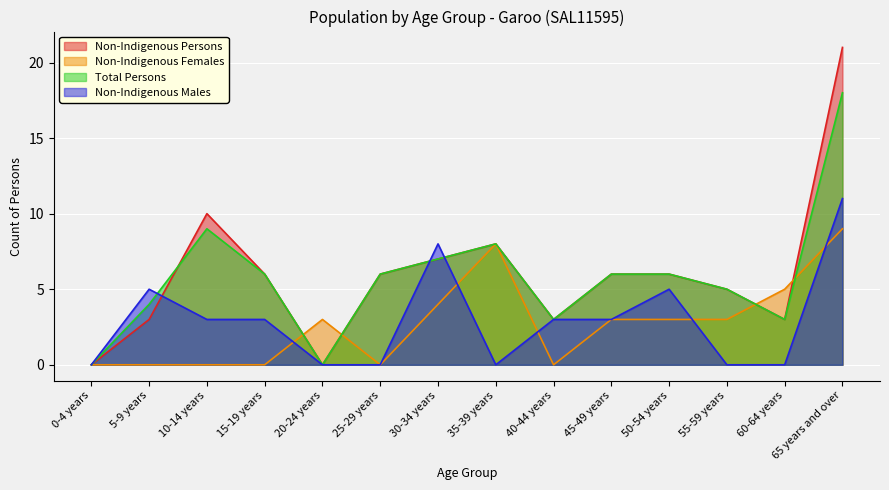

Reading left to right, what are all the values shown in this chart?

Non-Indigenous Persons: 0-4 years=0	5-9 years=3	10-14 years=10	15-19 years=6	20-24 years=0	25-29 years=6	30-34 years=7	35-39 years=8	40-44 years=3	45-49 years=6	50-54 years=6	55-59 years=5	60-64 years=3	65 years and over=21
Non-Indigenous Females: 0-4 years=0	5-9 years=0	10-14 years=0	15-19 years=0	20-24 years=3	25-29 years=0	30-34 years=4	35-39 years=8	40-44 years=0	45-49 years=3	50-54 years=3	55-59 years=3	60-64 years=5	65 years and over=9
Total Persons: 0-4 years=0	5-9 years=4	10-14 years=9	15-19 years=6	20-24 years=0	25-29 years=6	30-34 years=7	35-39 years=8	40-44 years=3	45-49 years=6	50-54 years=6	55-59 years=5	60-64 years=3	65 years and over=18
Non-Indigenous Males: 0-4 years=0	5-9 years=5	10-14 years=3	15-19 years=3	20-24 years=0	25-29 years=0	30-34 years=8	35-39 years=0	40-44 years=3	45-49 years=3	50-54 years=5	55-59 years=0	60-64 years=0	65 years and over=11